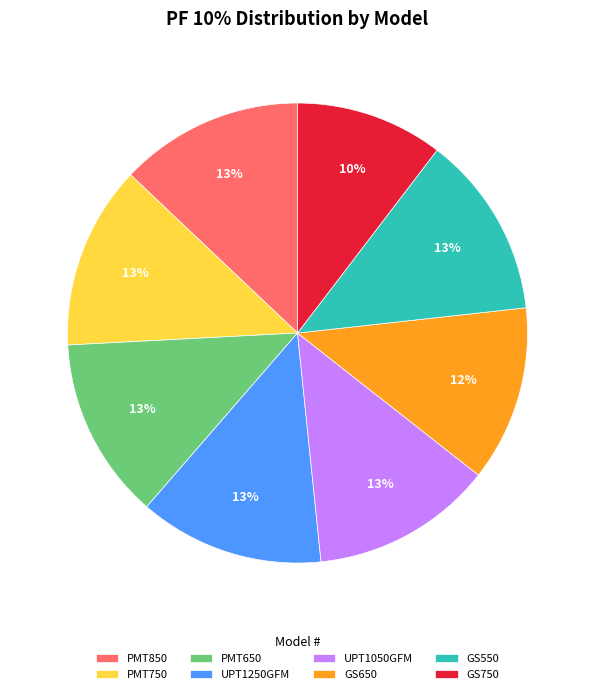

The GS550 slice represents 13% of the pie. True or false?

True